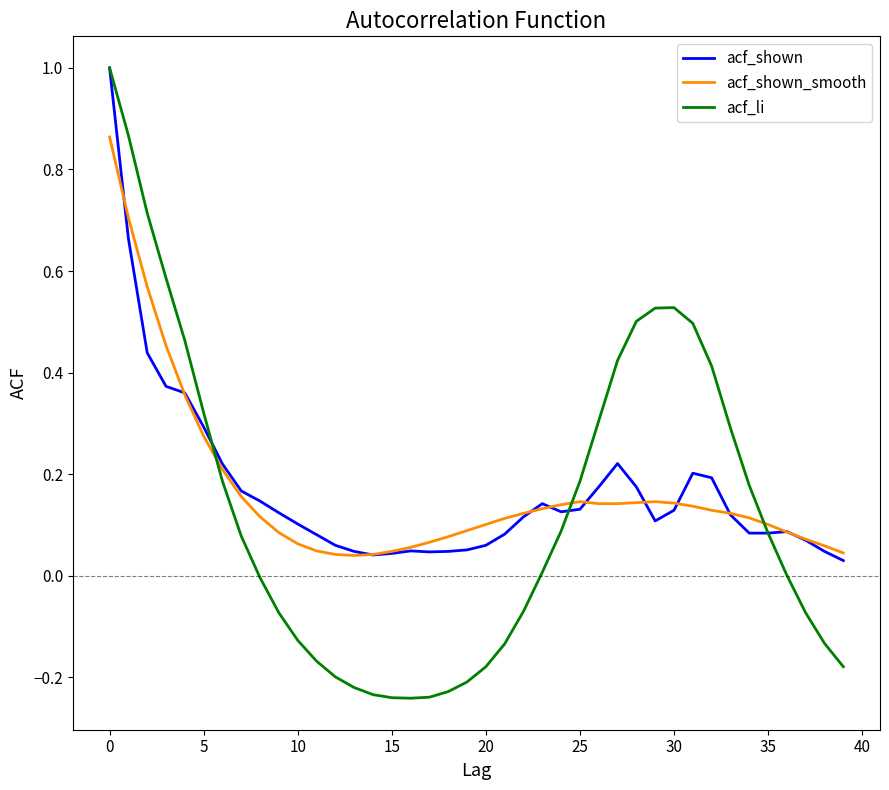

What is the maximum value shown in the chart?

1.0